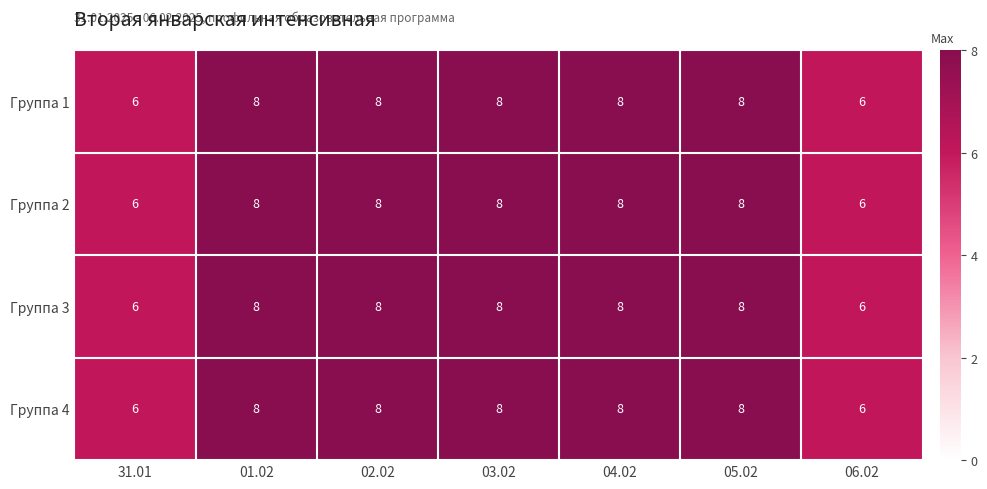

What is the total value across all series at 03.02?

32